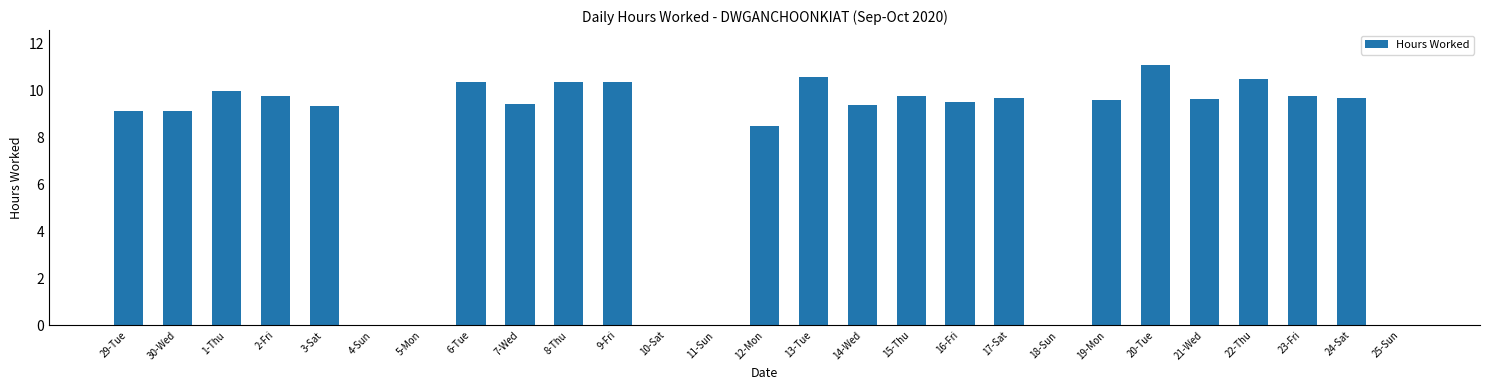

How many series are shown in this chart?

1